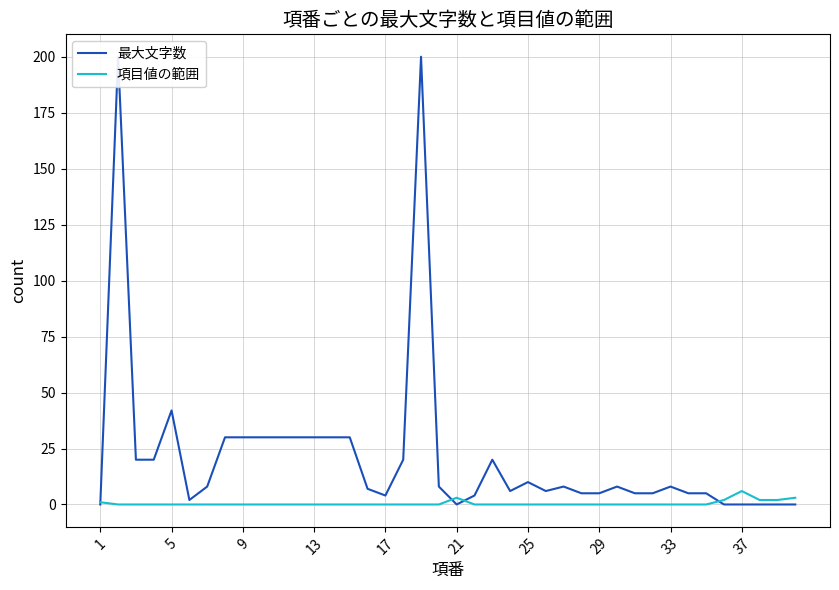

Is it true that 項目値の範囲 equals 0 at 17?

True